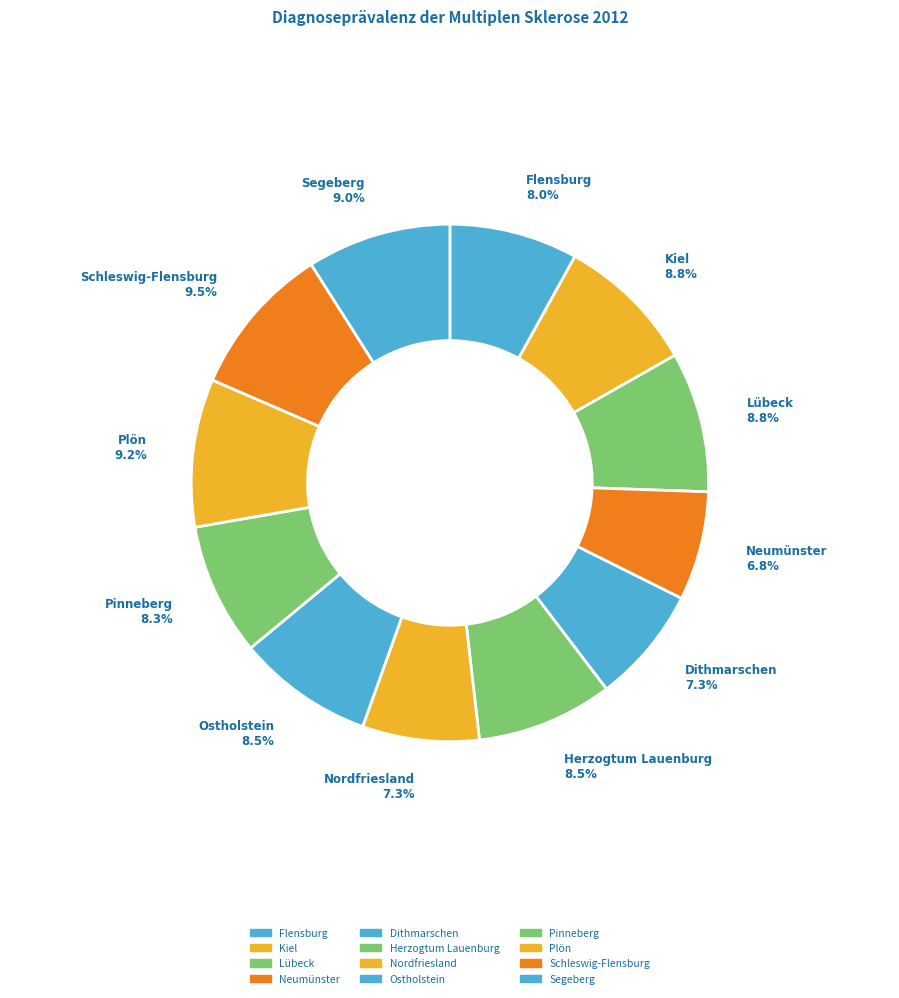

The Plön slice represents 9% of the pie. True or false?

True